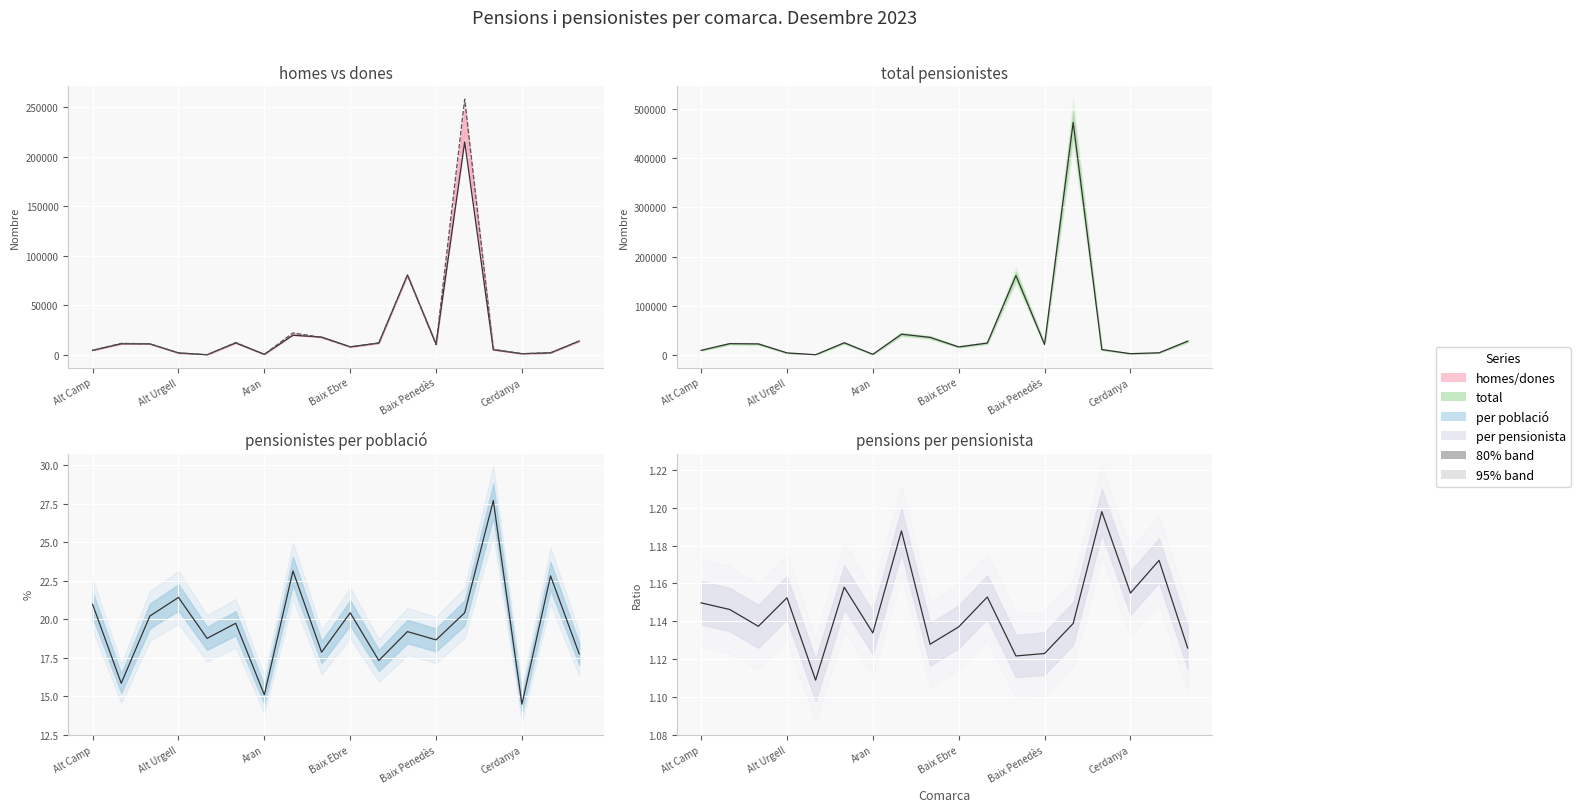

Between 17 and 8, which is larger?

8